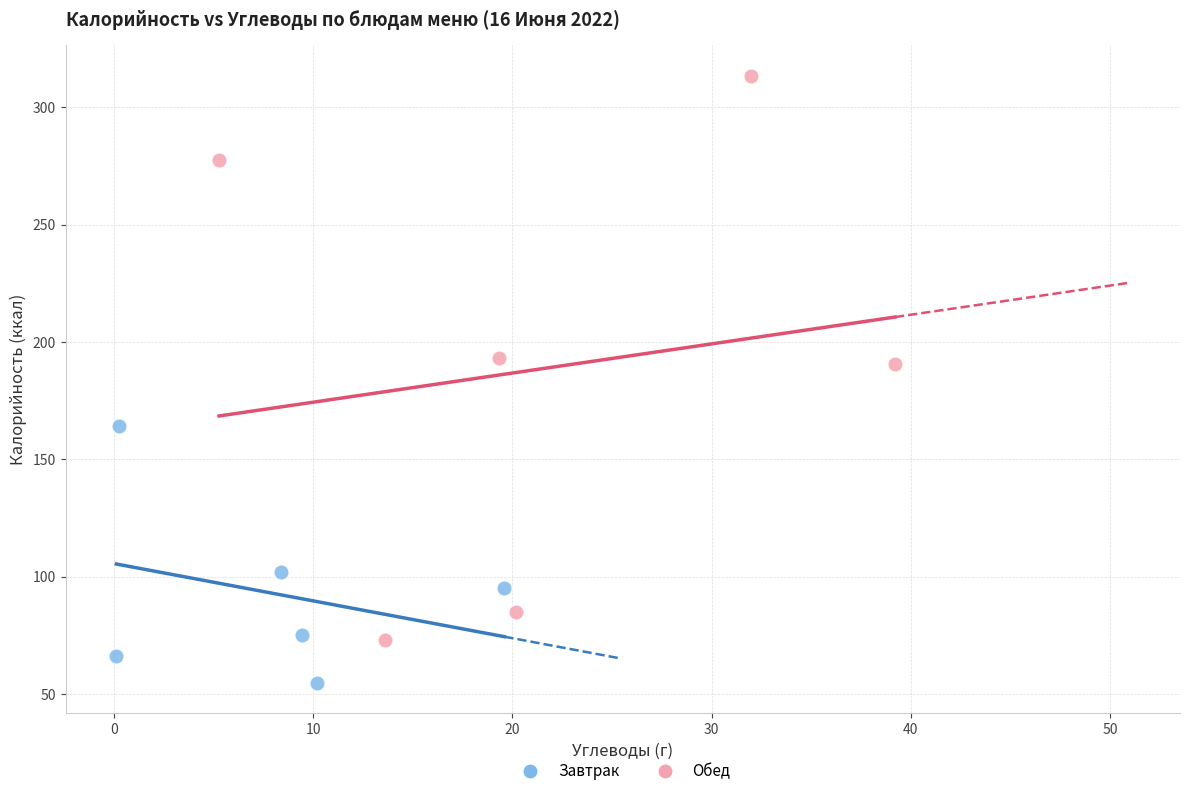

Which series contains the lowest Y value?

Завтрак